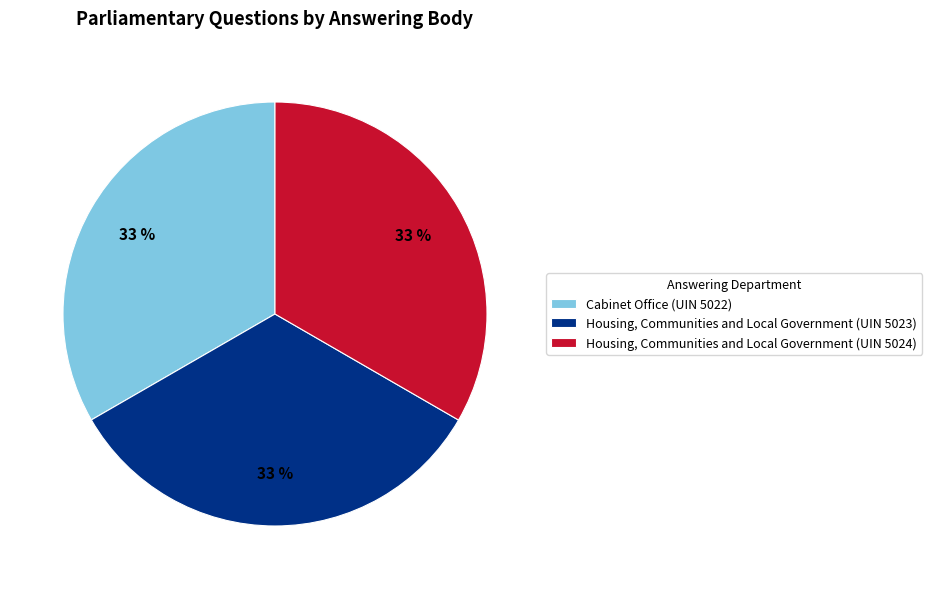

To the nearest percent, what portion does Cabinet Office (UIN 5022) represent?

33%